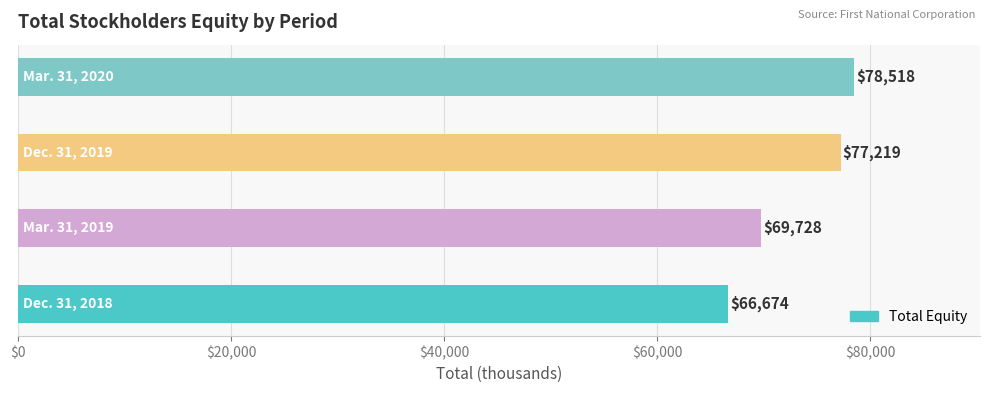

What is the difference between the maximum and minimum values?

11844